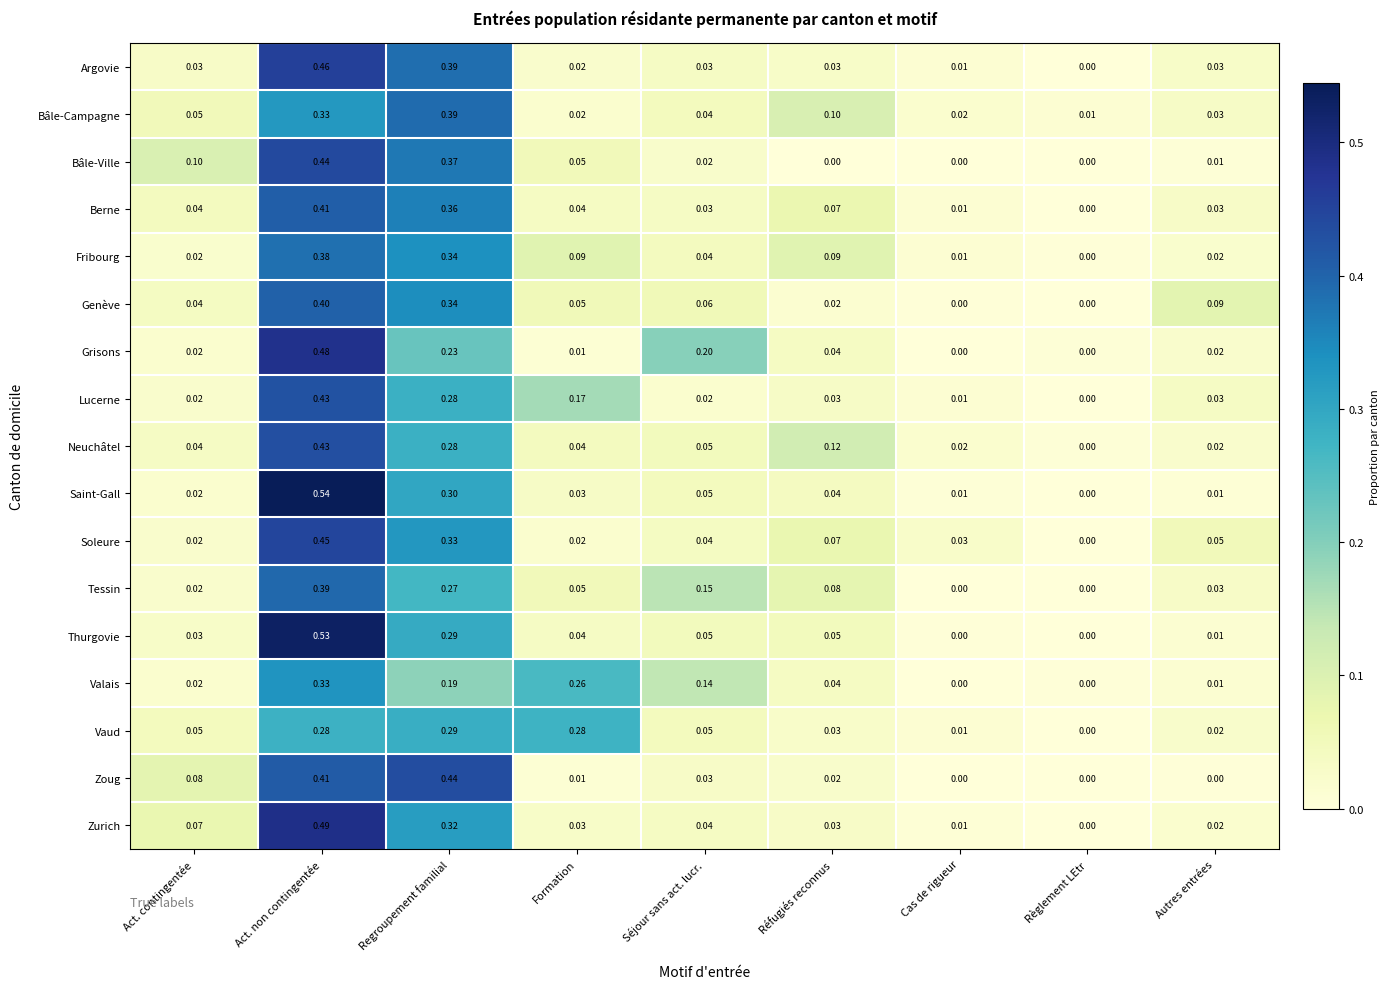

At which category is the sum across all series the highest?

Act. non contingentée